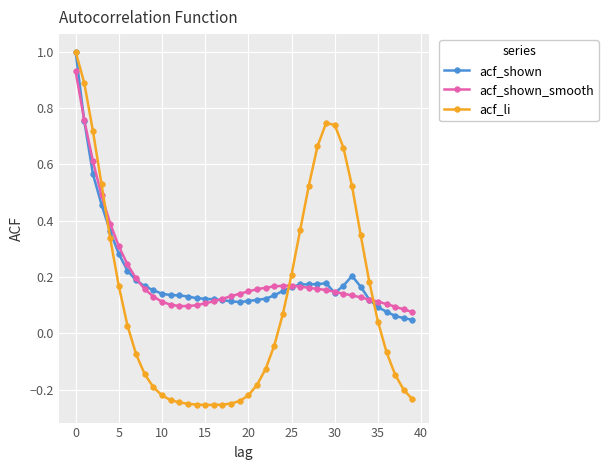

In acf_li, how many points are higher than both neighbors (excluding endpoints)?

1